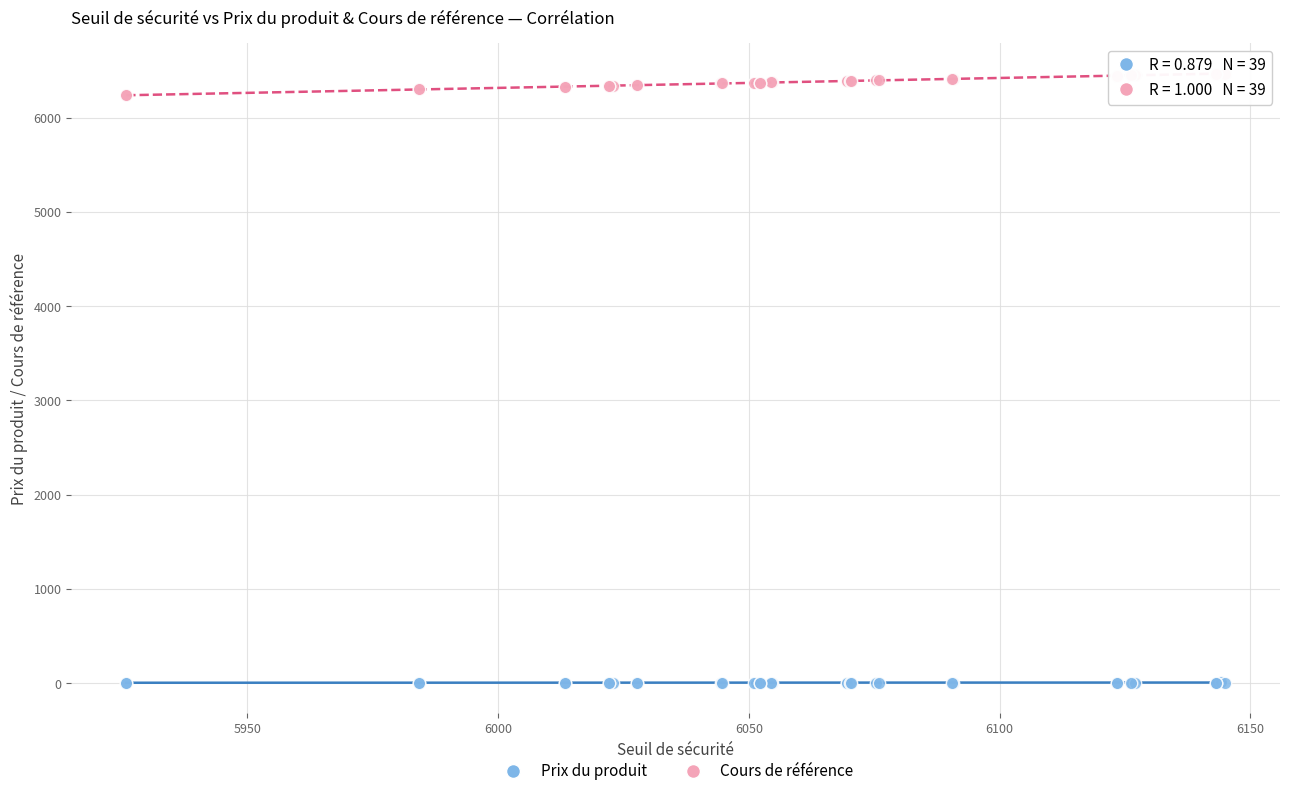

What are all the series names shown in the legend?

Prix du produit, Cours de référence